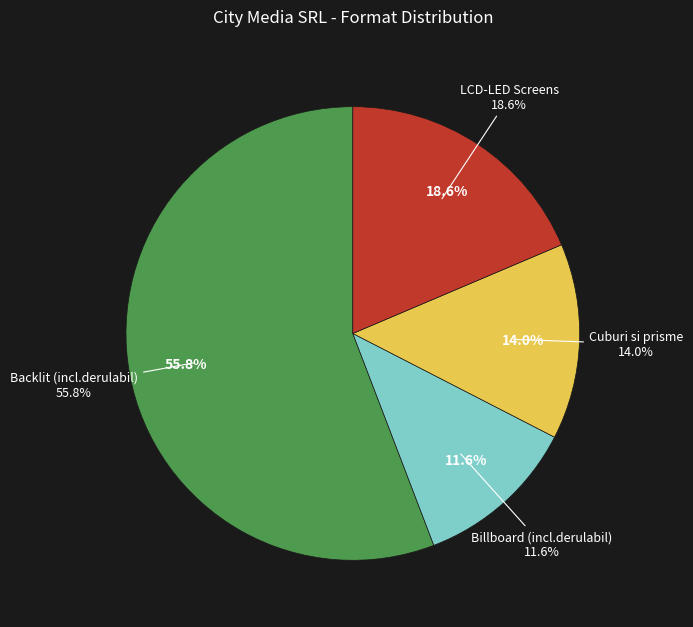

To the nearest percent, what is the average slice percentage?

25%